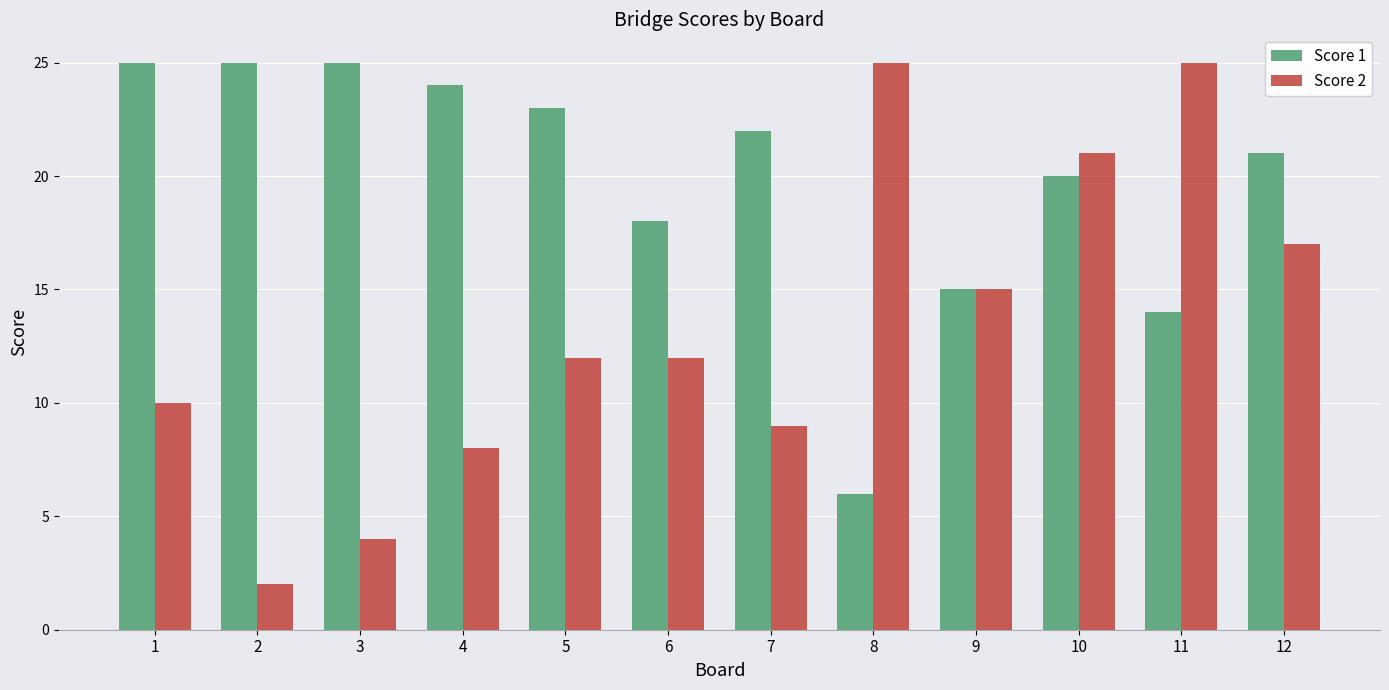

Reading left to right, extract all data points from this chart.

Score 1: 1=25	2=25	3=25	4=24	5=23	6=18	7=22	8=6	9=15	10=20	11=14	12=21
Score 2: 1=10	2=2	3=4	4=8	5=12	6=12	7=9	8=25	9=15	10=21	11=25	12=17